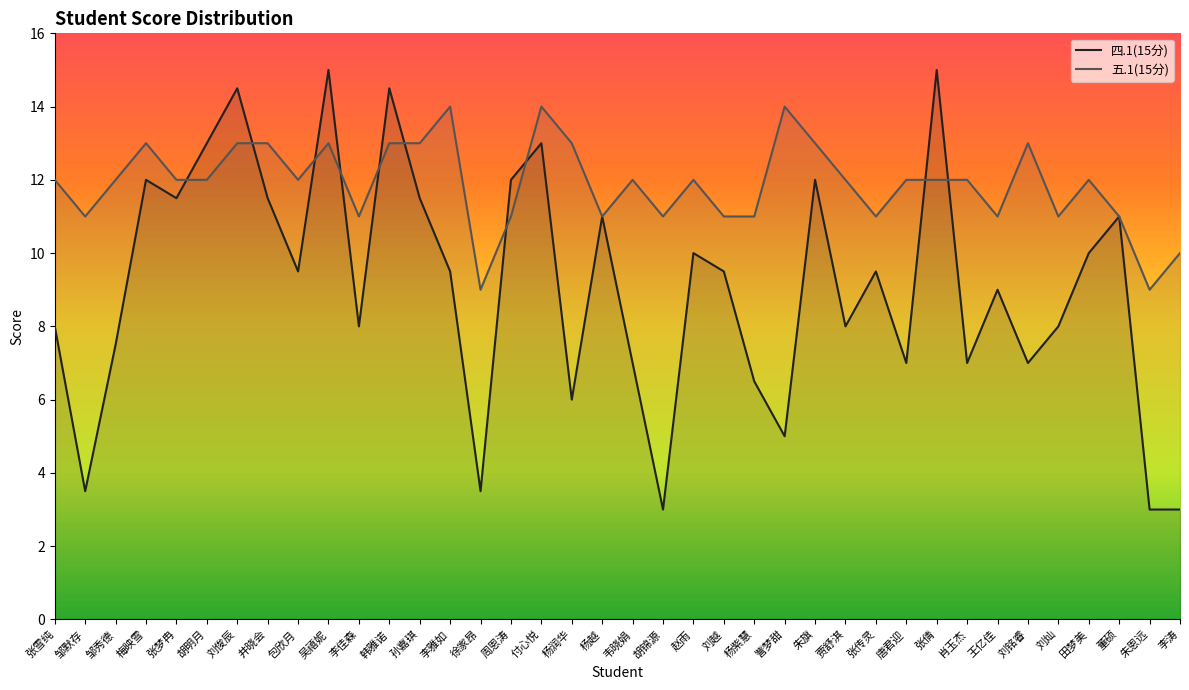

Rank the series by their maximum value, from lowest to highest.

五.1(15分), 四.1(15分)